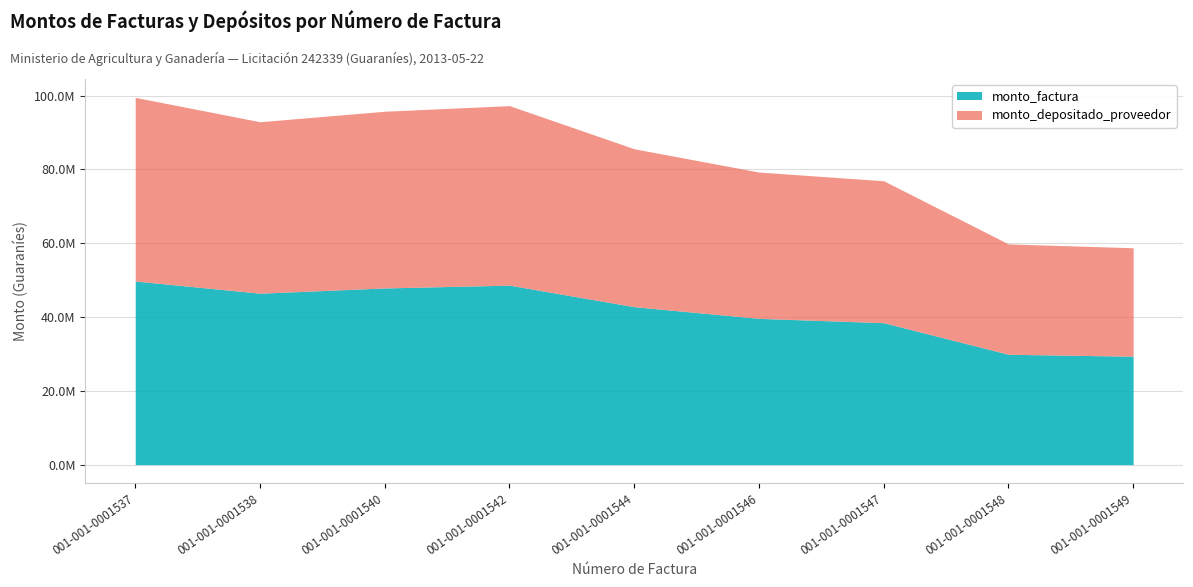

How many interior local valleys does the monto_factura series have?

1